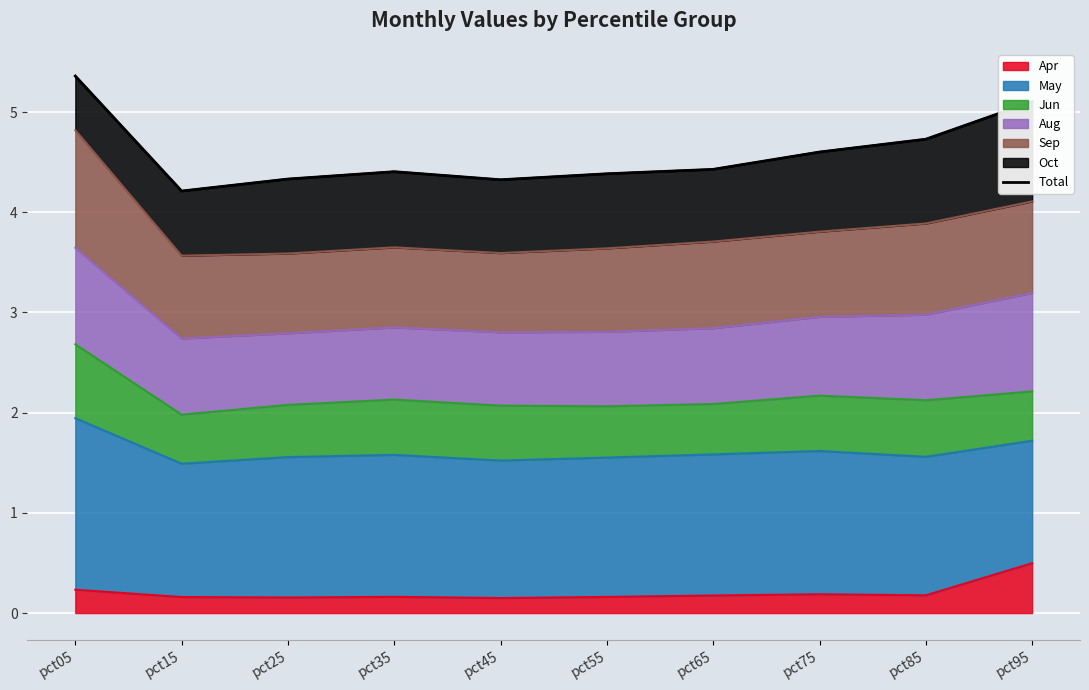

True or false: the data shows 4.6 at pct75.

True